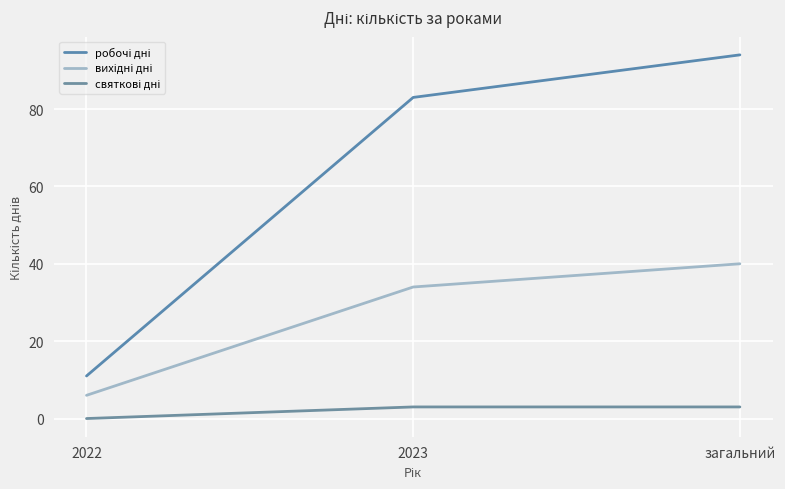

What is the difference between the maximum and second lowest values in the вихідні дні series?

6